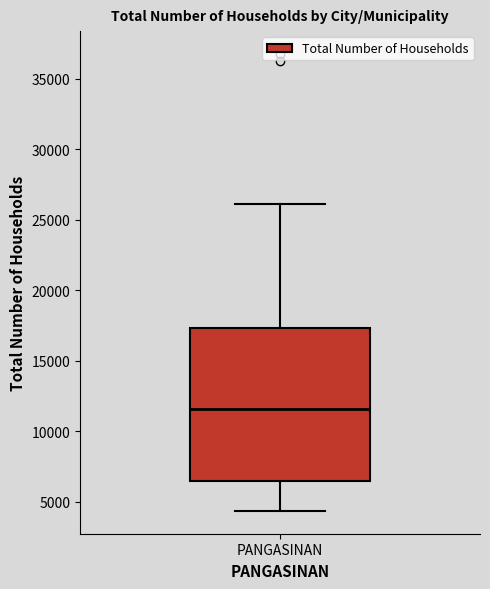

Where does the upper whisker of the box for PANGASINAN end on the y-axis? The values are not printed on the chart, so give them approximately, as read against the axis.

26000